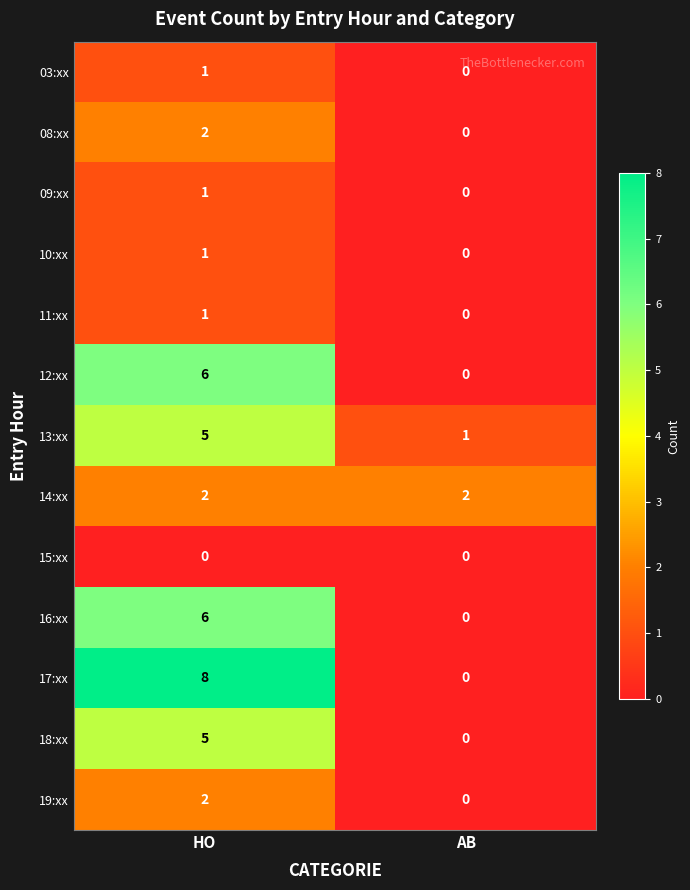

How many distinct data groups are displayed?

13